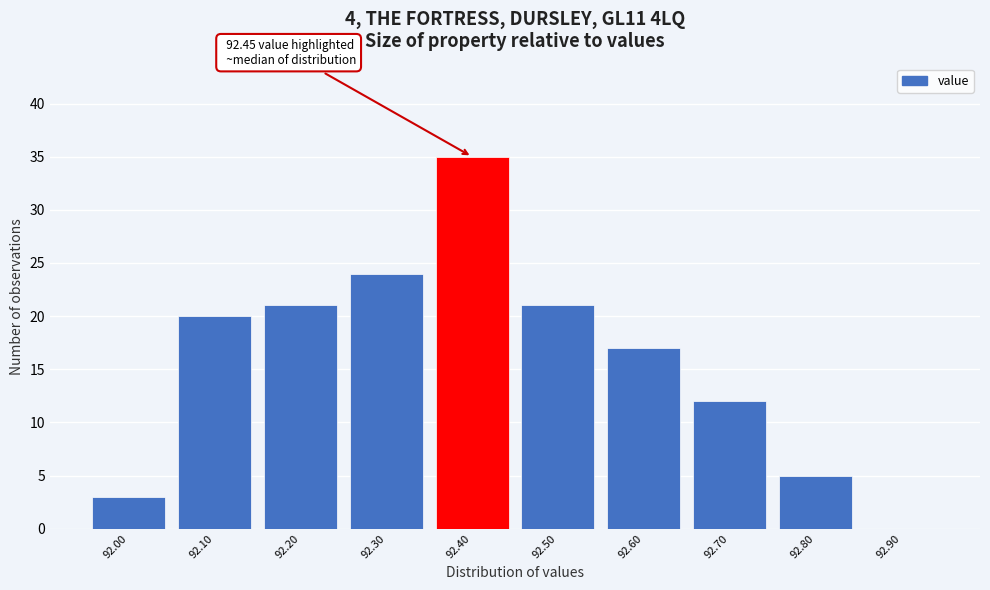

Reading left to right, list all the values displayed in this chart.

92.00=3	92.10=20	92.20=21	92.30=24	92.40=35	92.50=21	92.60=17	92.70=12	92.80=5	92.90=0